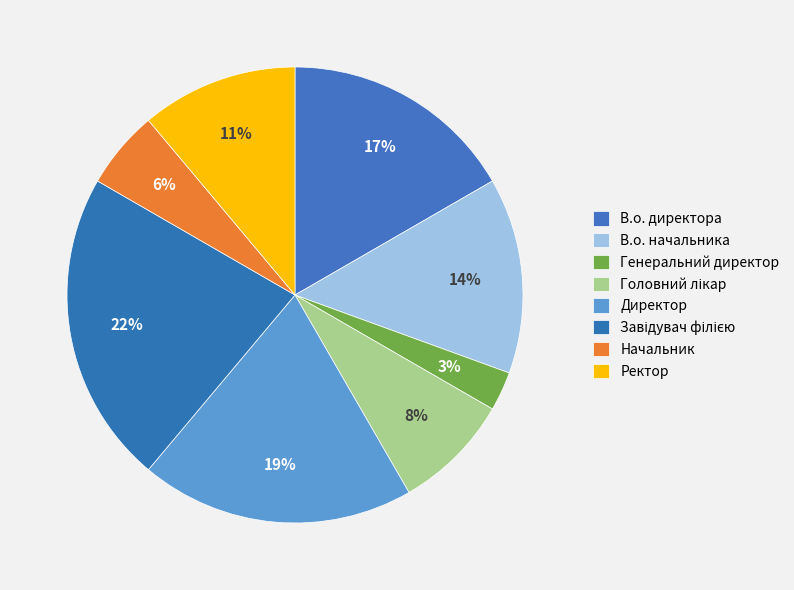

To the nearest percent, what portion does В.о. начальника represent?

14%